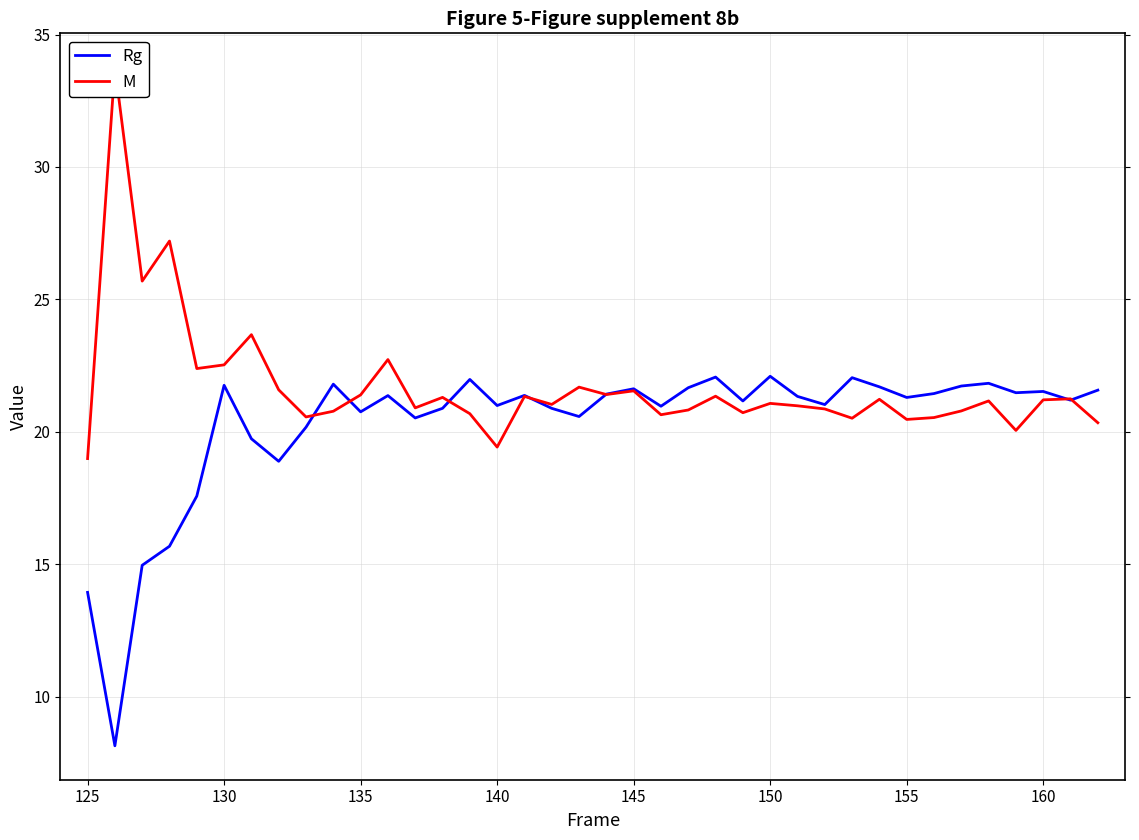

Is it true that Rg equals 35.9 at 150?

False